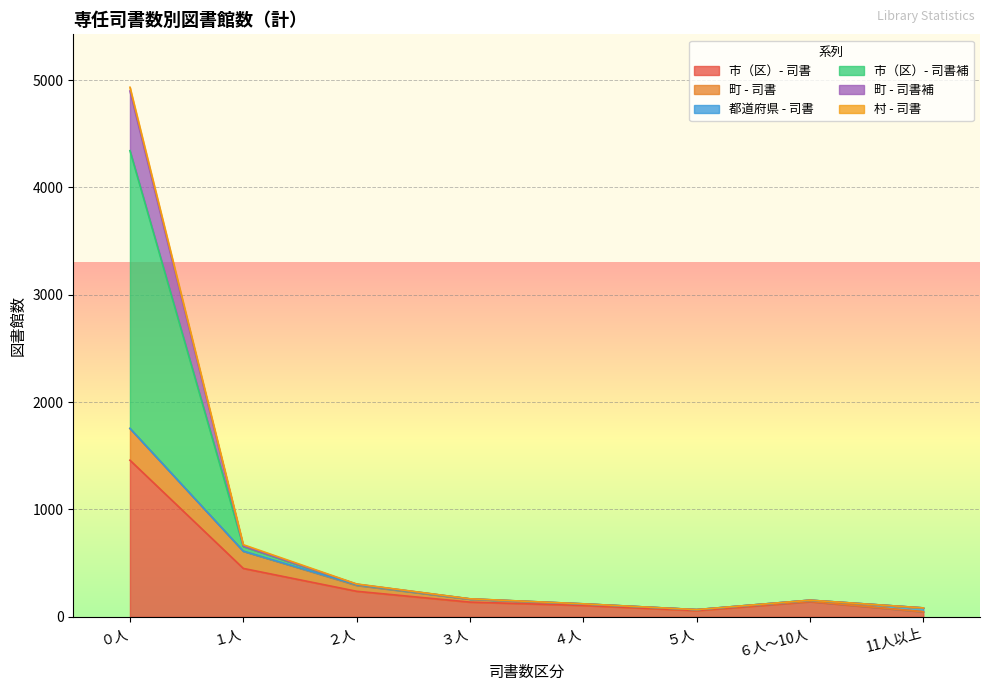

What is the label of the 6th point from the right?

２人